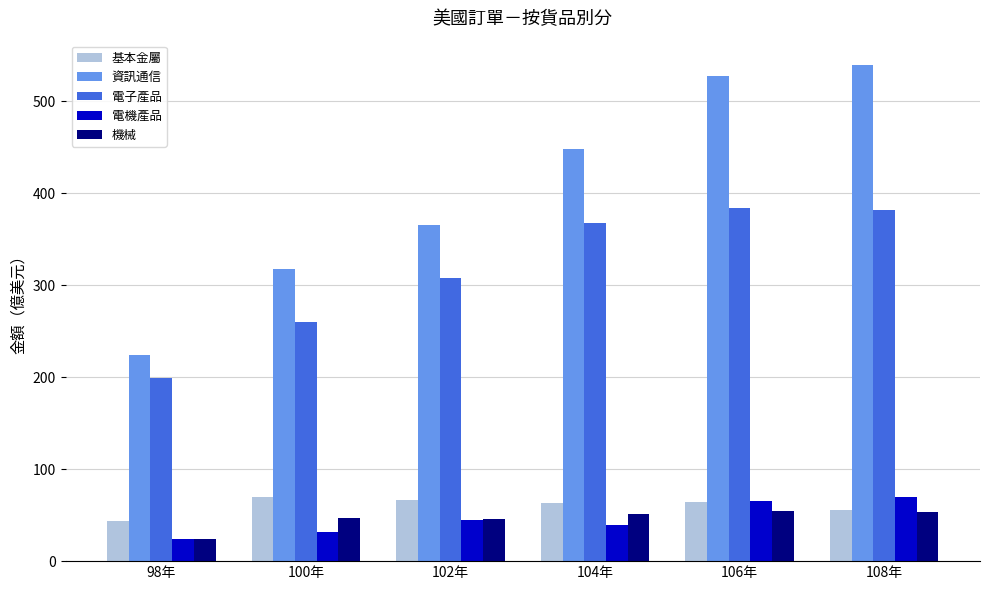

What is the spread (max minus min) of values at 102年?

321.1